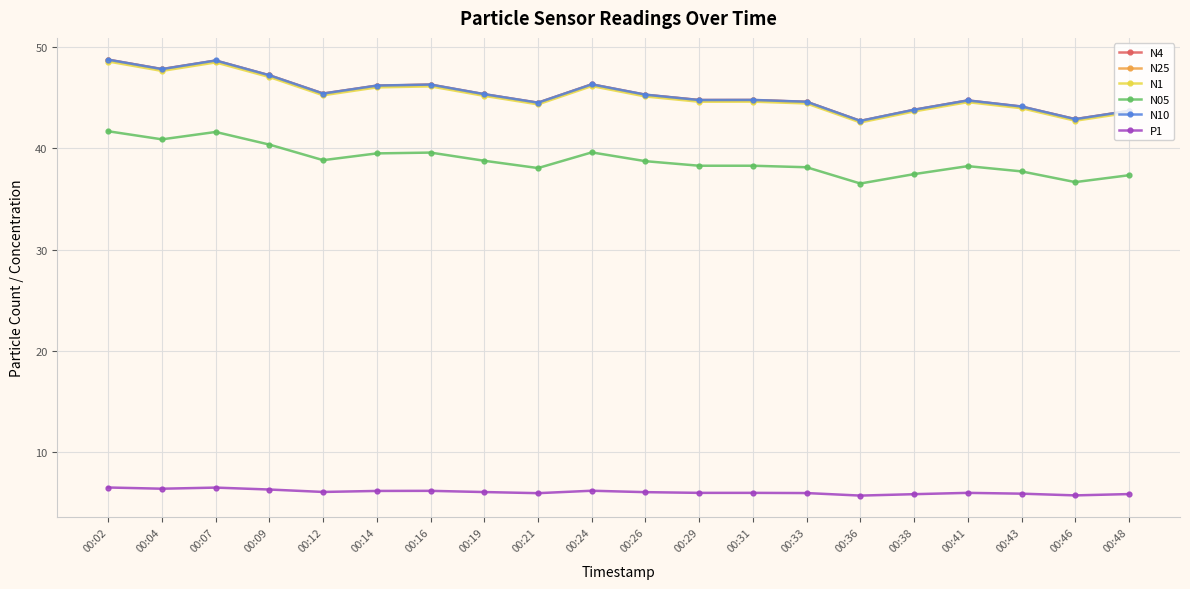

The N10 series shows 67.6 at 00:24. True or false?

False